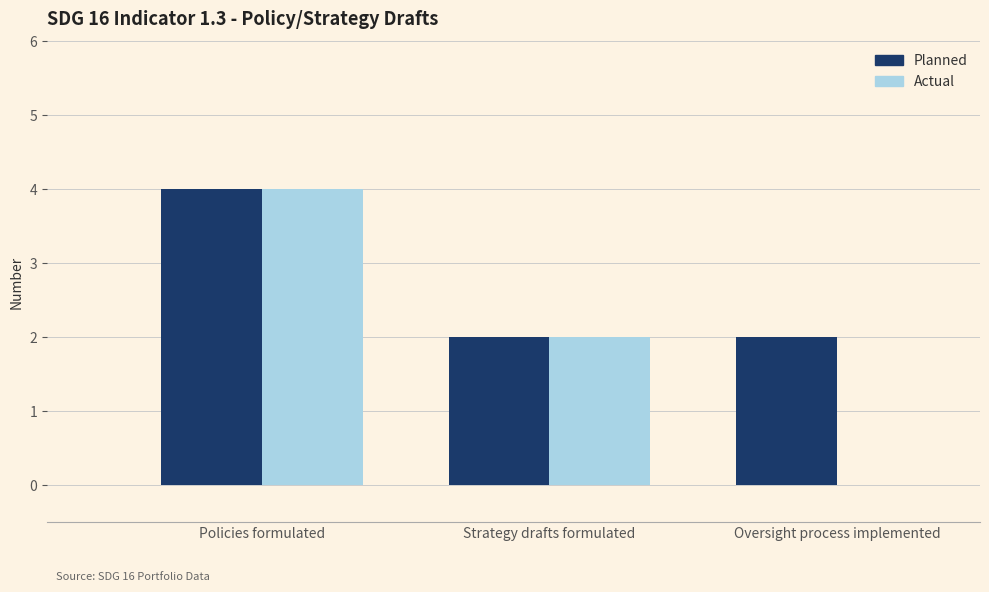

At which category is the sum across all series the highest?

Policies formulated